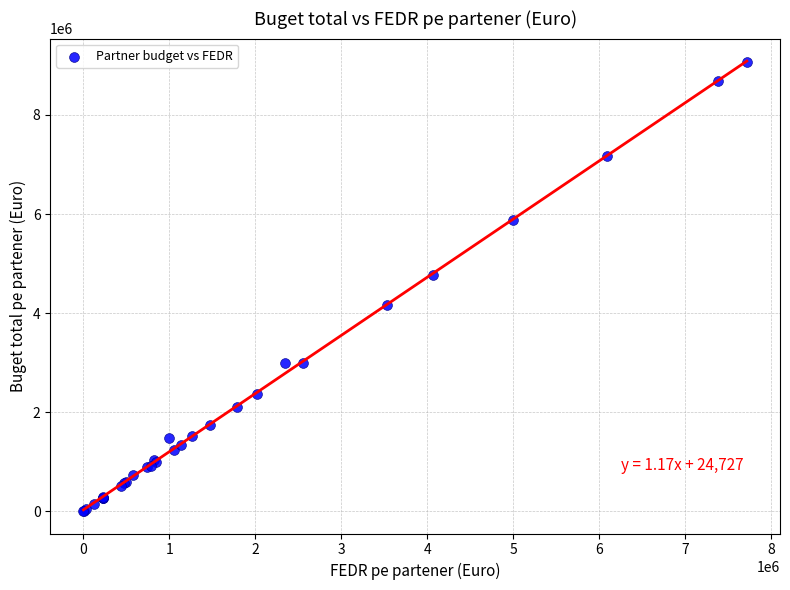

What Y value in the scatter plot is closest to 4539263?

4777315.0